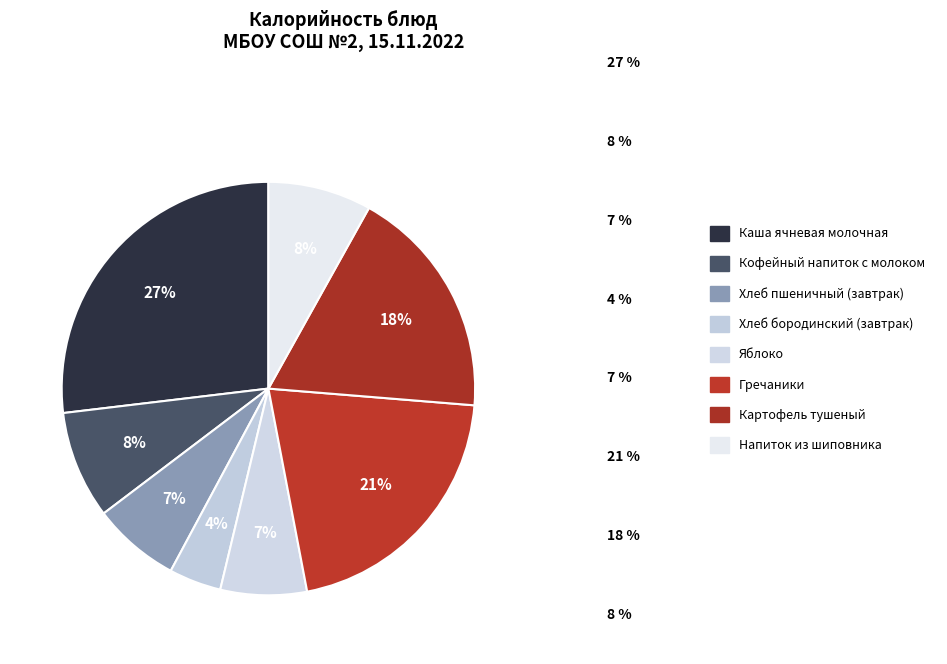

How many segments does this pie chart have?

8